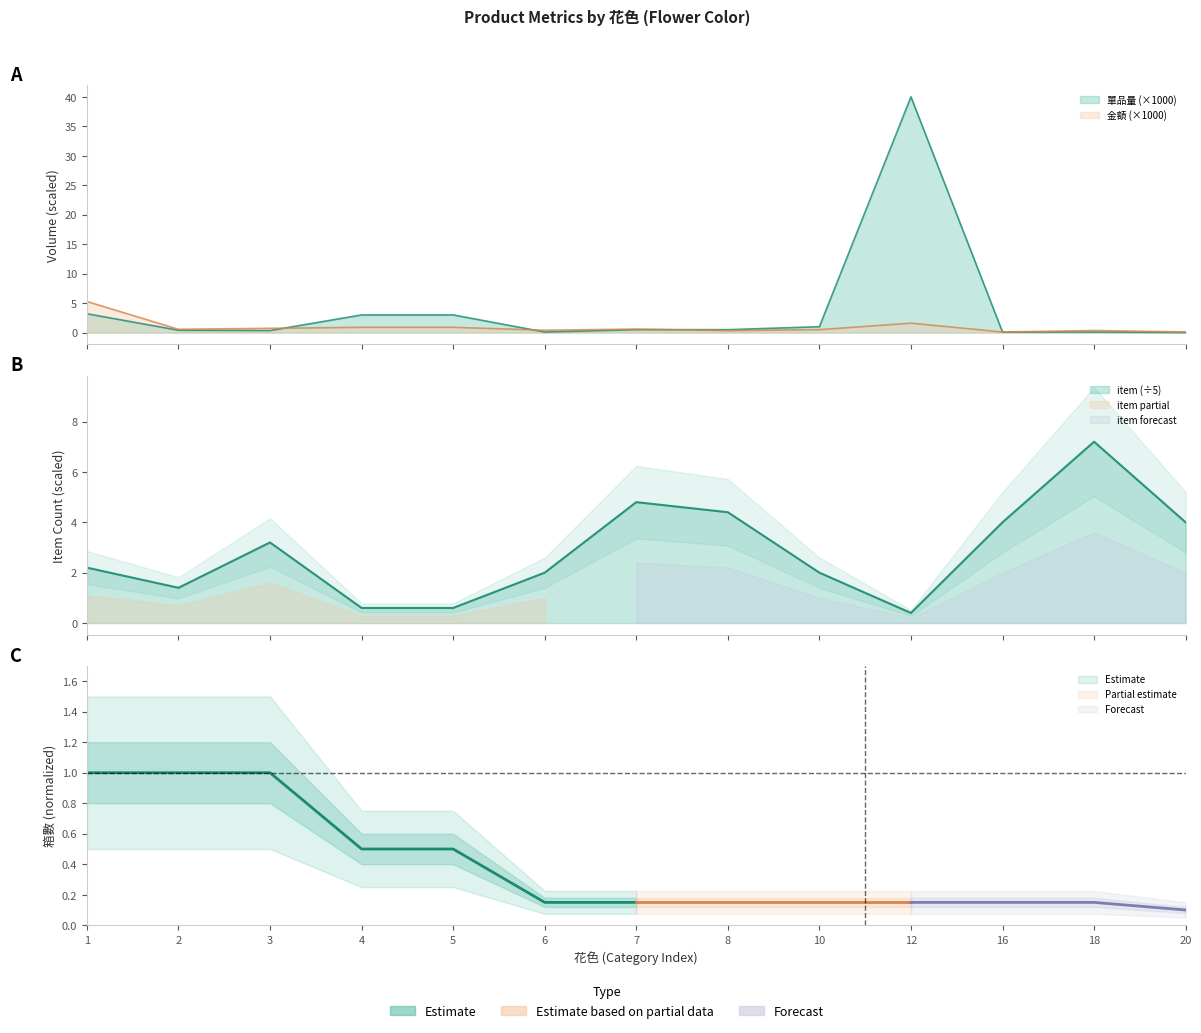

At which label does 金額 reach its peak?

1